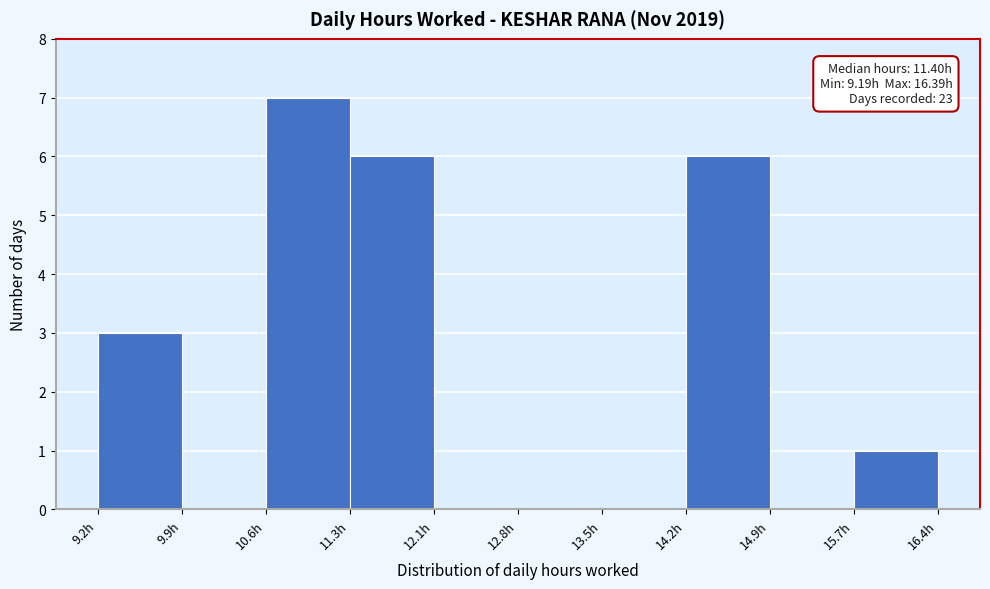

Which range on the x-axis has the tallest bar?

10.63 to 11.35